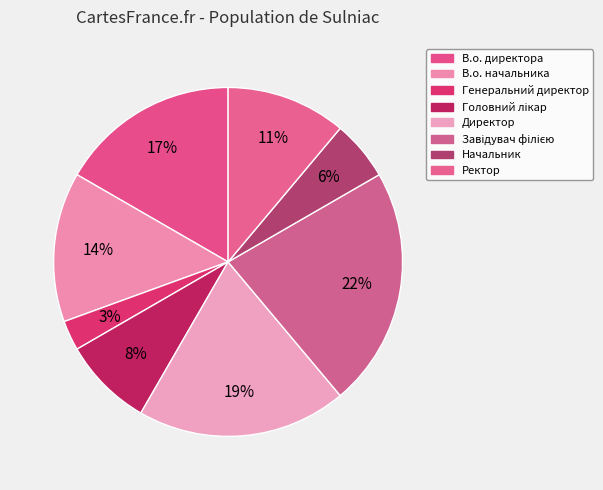

Combined, what portion of the pie is Начальник and Генеральний директор?

8.3%